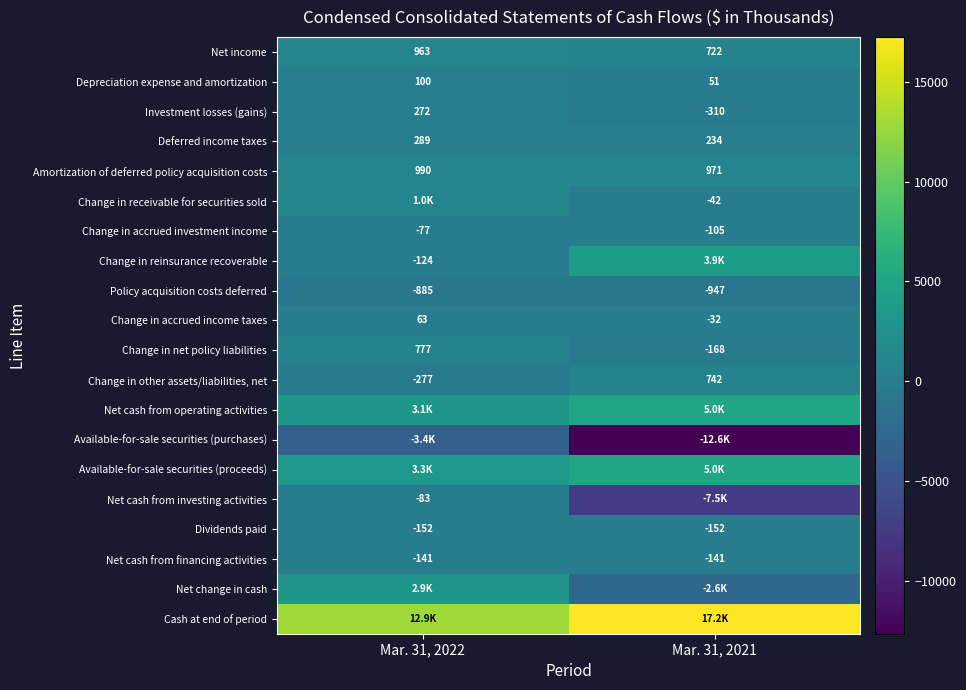

How many categories are shown in the chart?

2